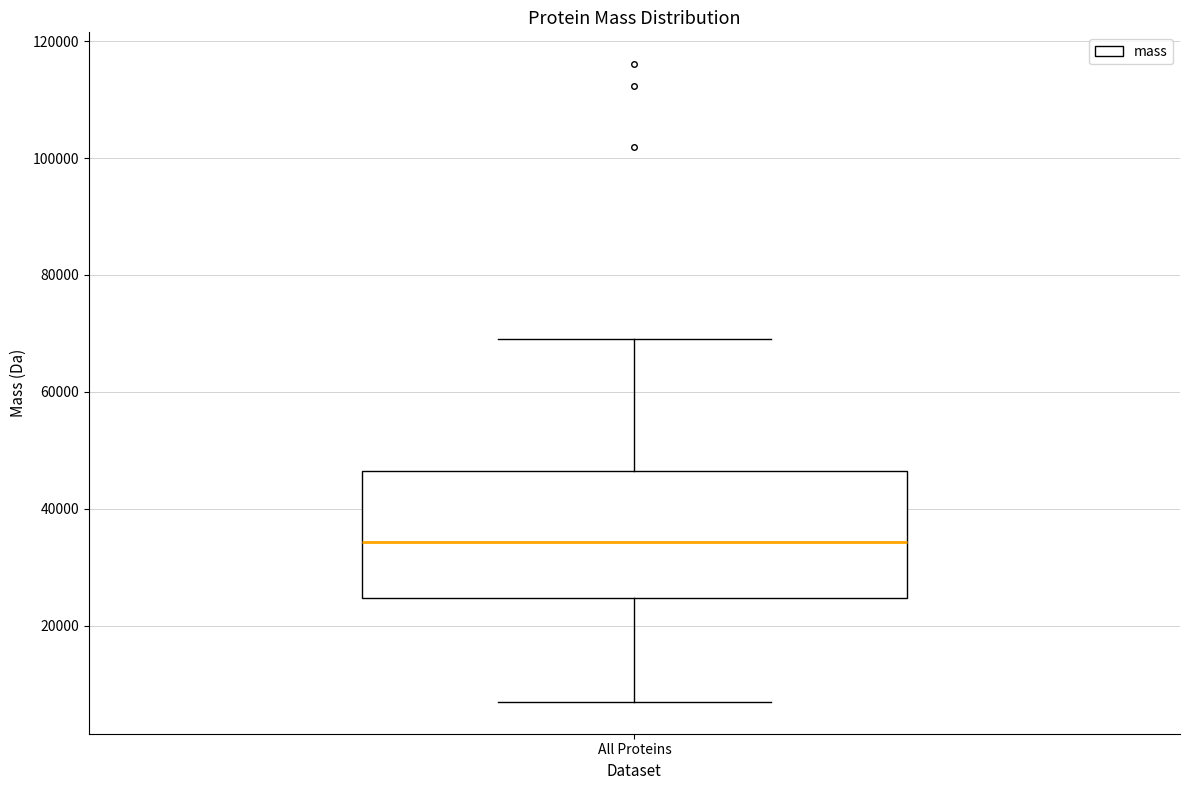

Where is the lower edge of the box for All Proteins on the y-axis? The values are not printed on the chart, so give them approximately, as read against the axis.

24000